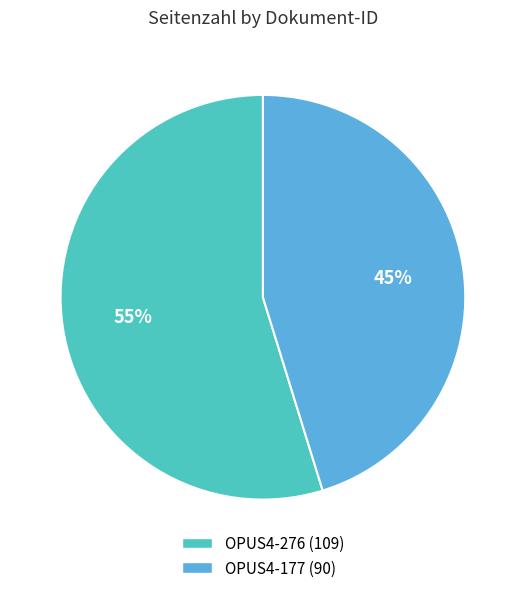

To the nearest percent, what portion does OPUS4-177 represent?

45%